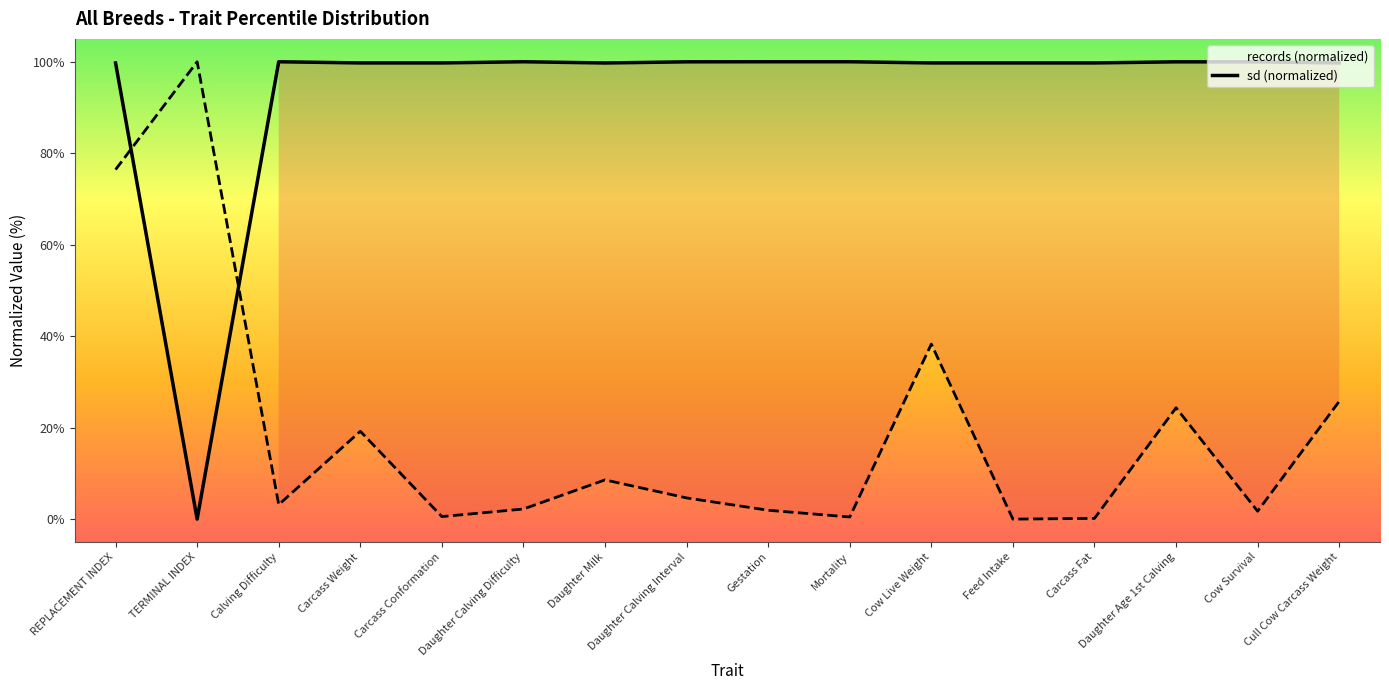

What position from the left is Daughter Age 1st Calving?

14